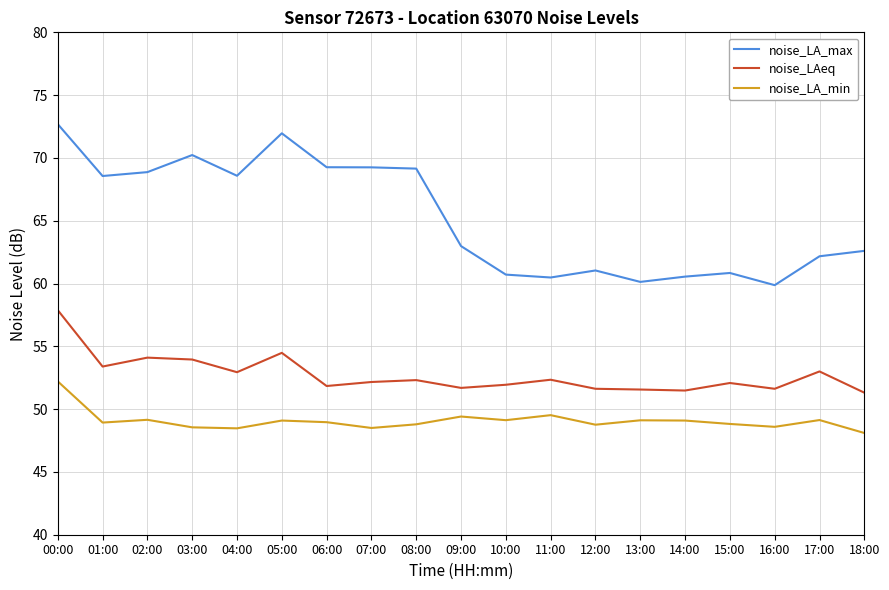

What is the difference between the noise_LAeq values at 17:00 and 12:00?

1.4